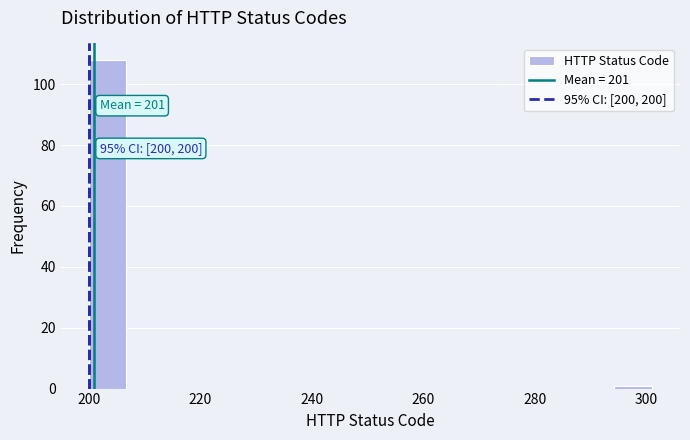

Around what value on the x-axis is the tallest bar? Give the approximate position of its centre, as read against the axis.

204